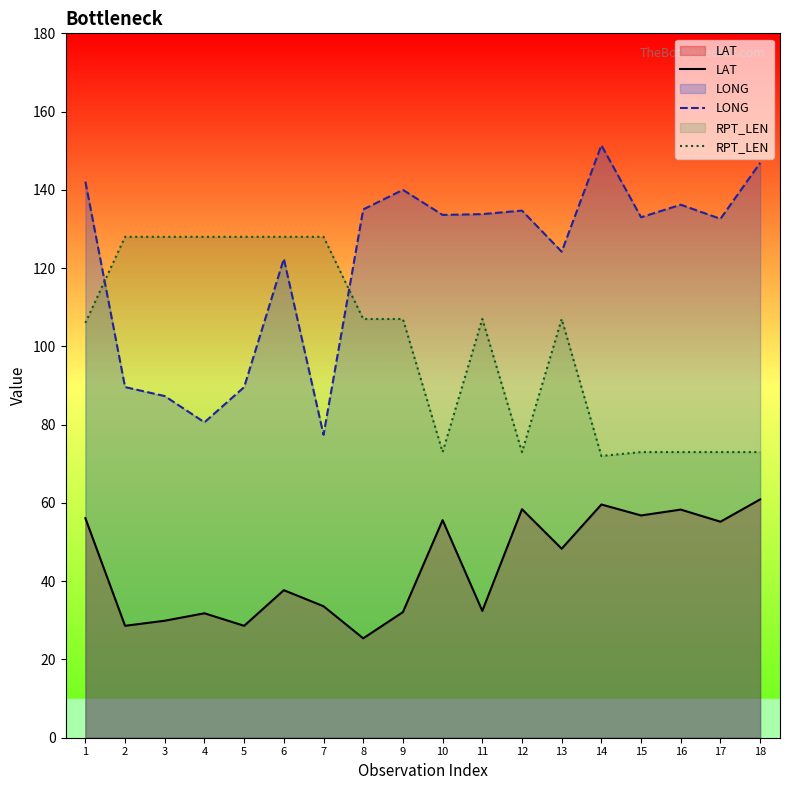

At which category is the sum across all series the highest?

1